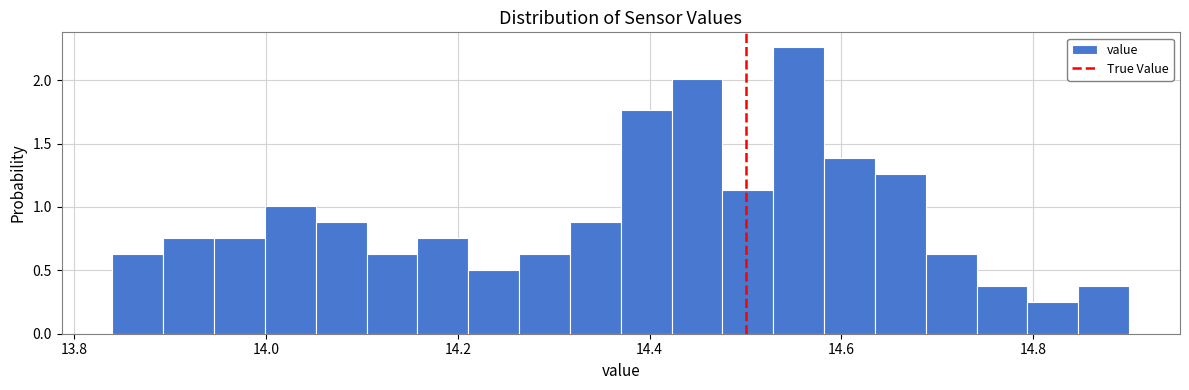

Around what value on the x-axis is the tallest bar? Give the approximate position of its centre, as read against the axis.

14.56